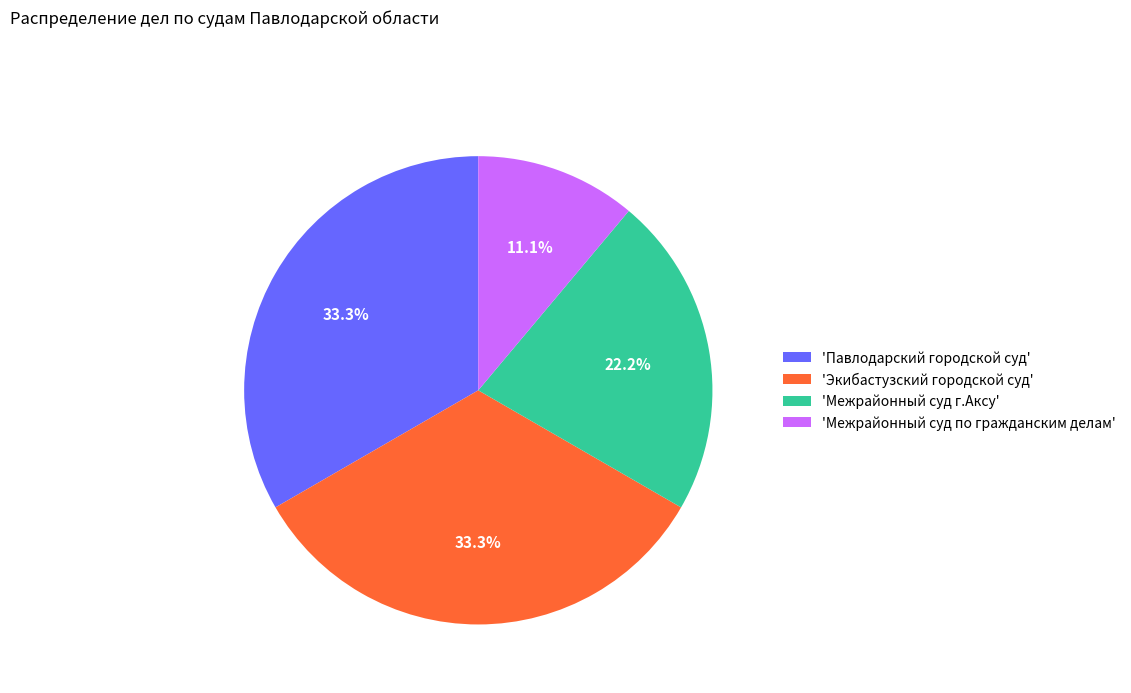

Approximately how many times larger is the value at 'Павлодарский городской суд' compared to 'Межрайонный суд г.Аксу'?

1.5